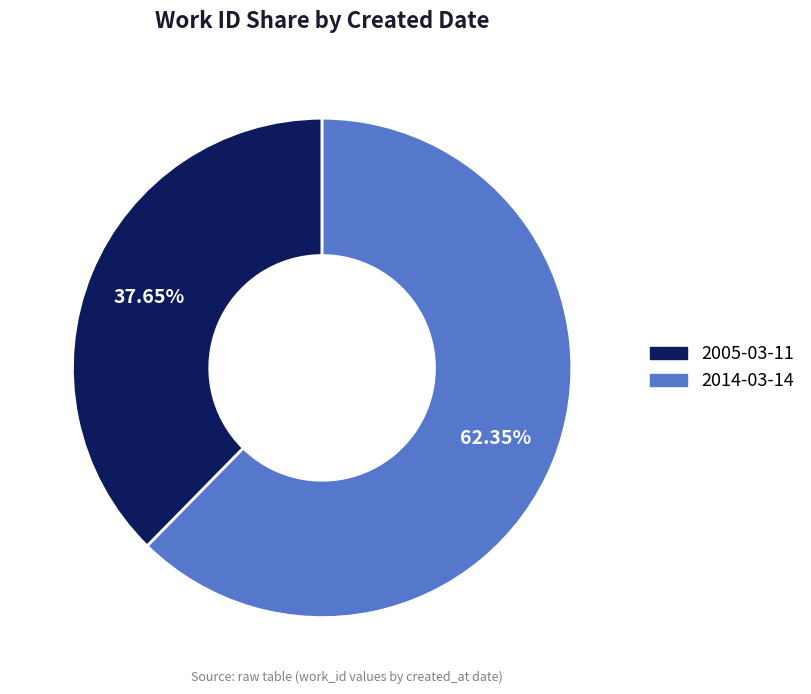

To the nearest percent, what is the average slice percentage?

50%